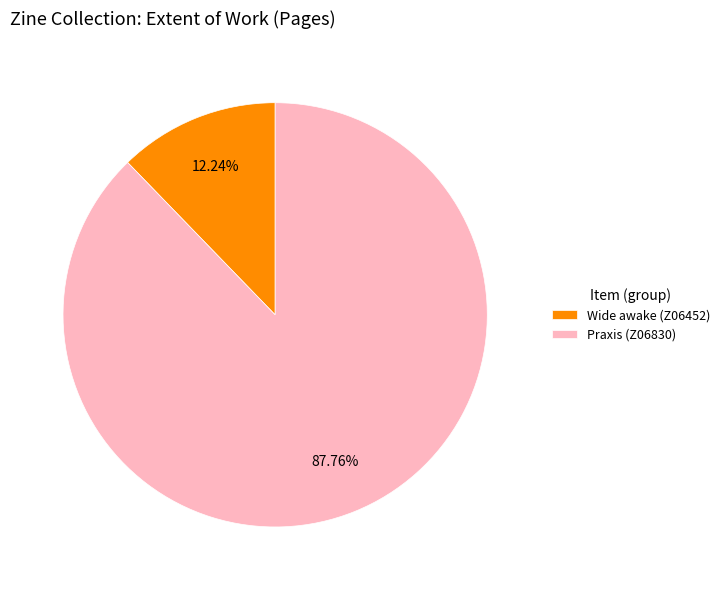

Approximately how many times larger is the value at Praxis (Z06830) compared to Wide awake (Z06452)?

7.2